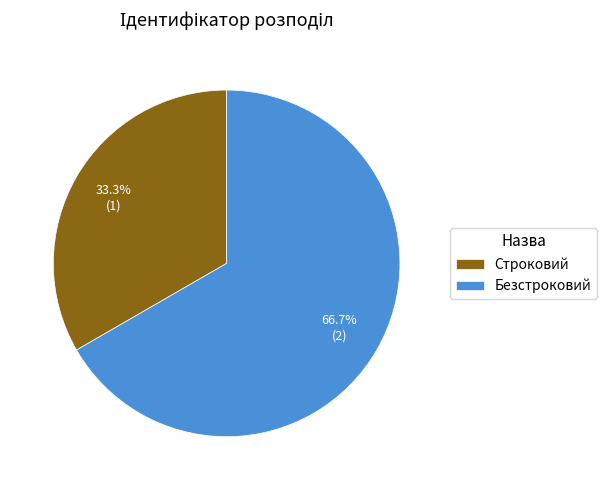

Which category has the biggest portion of the pie?

Безстроковий